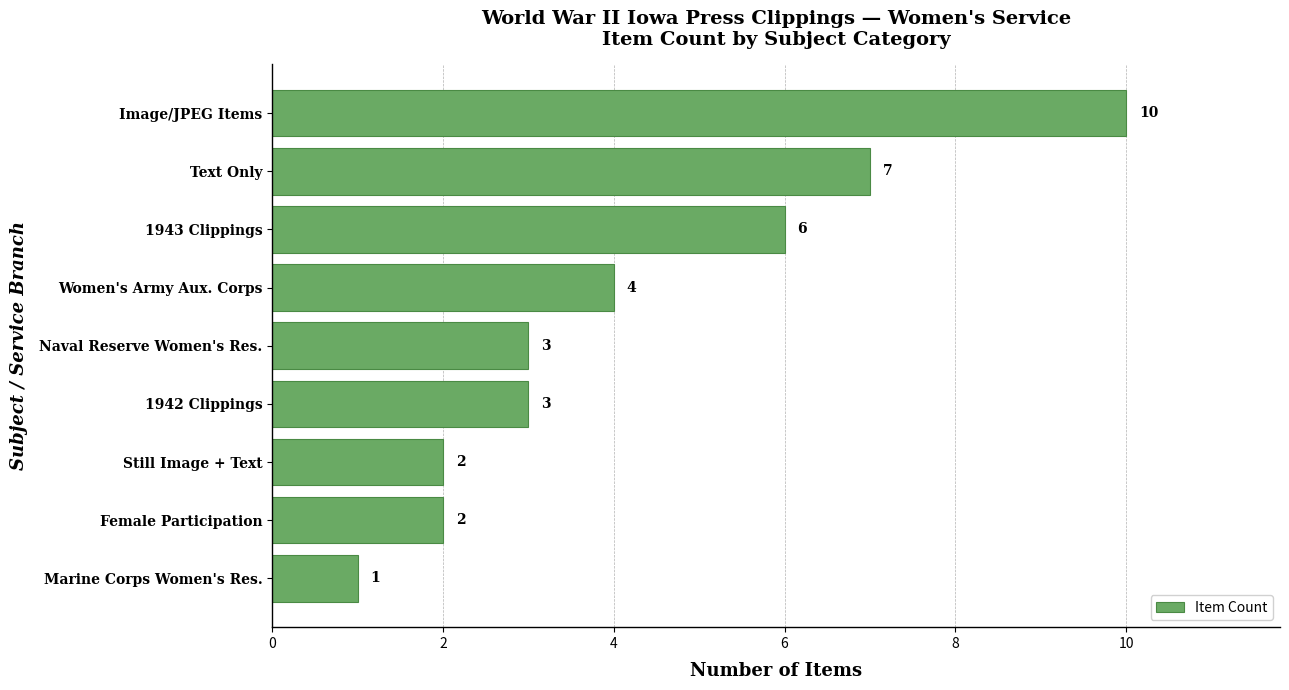

Does the chart contain stacked bars?

No